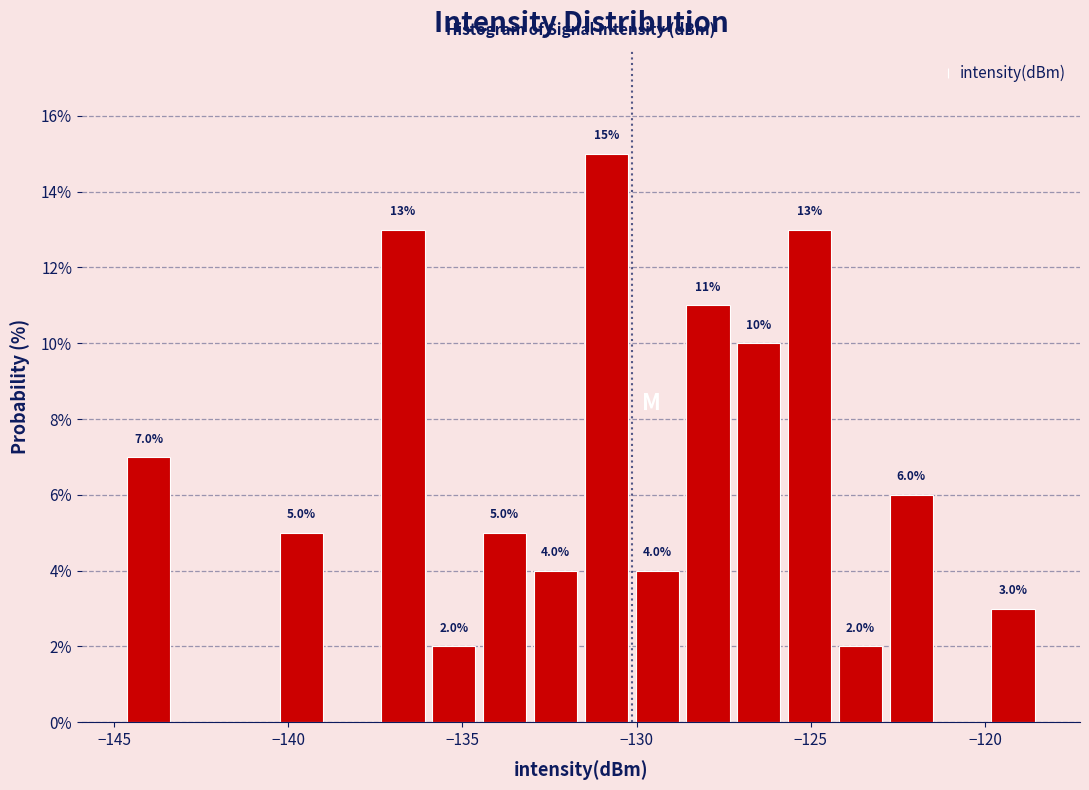

Around what value on the x-axis is the tallest bar? Give the approximate position of its centre, as read against the axis.

-131.0